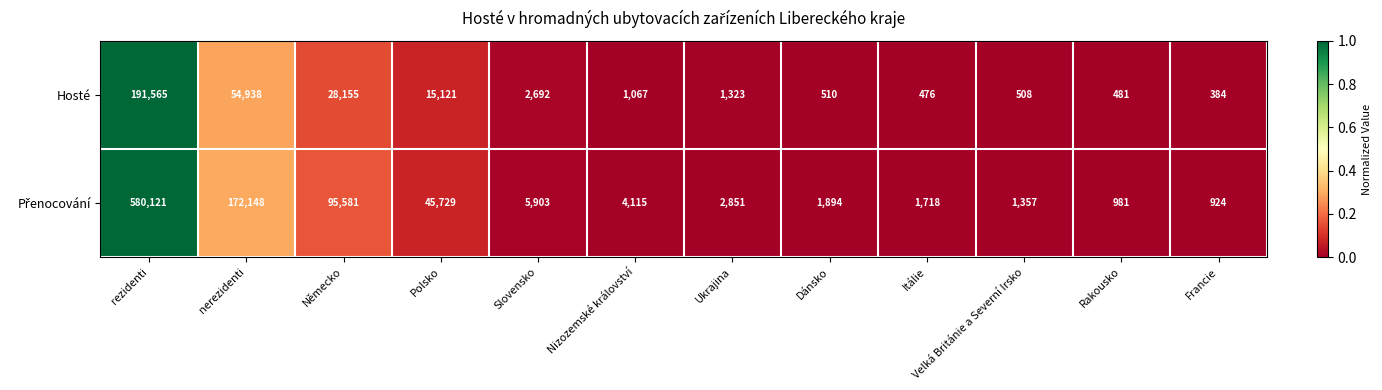

The value of Hosté at Slovensko is 4464. True or false?

False